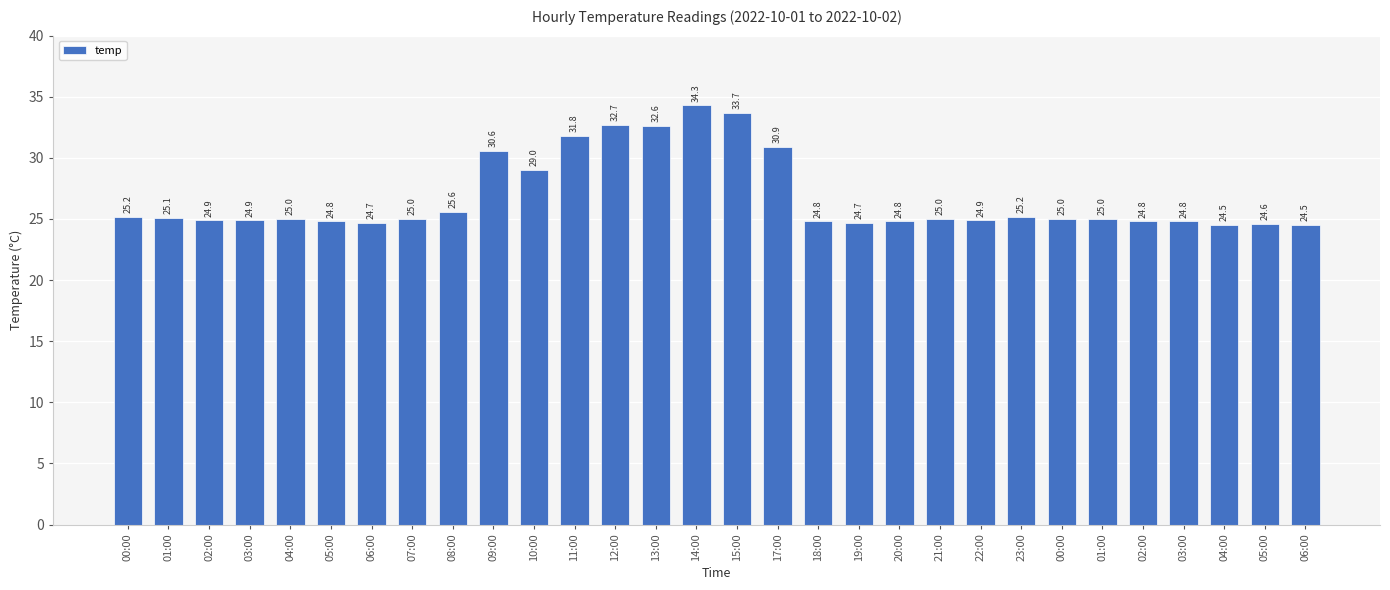

What is the change in value from 01:00 to 22:00?

-0.2